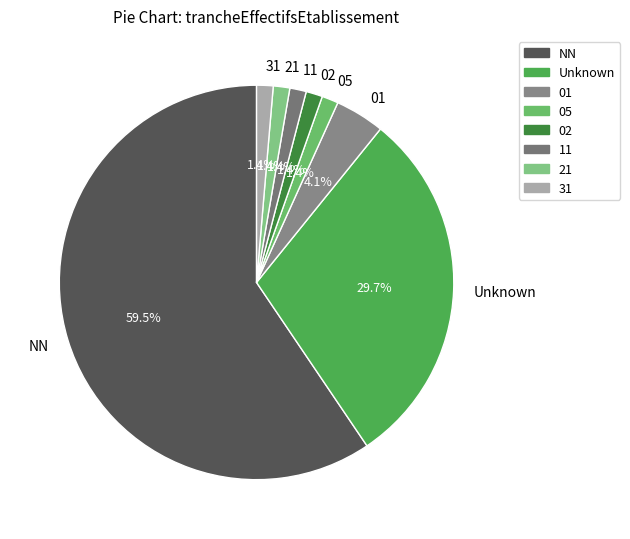

What portion of the pie excludes 02?

98.6%